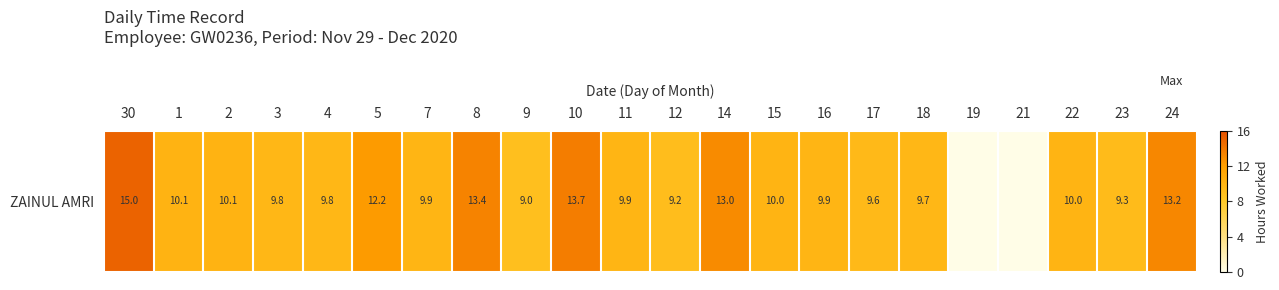

Count the number of data series in this chart.

1